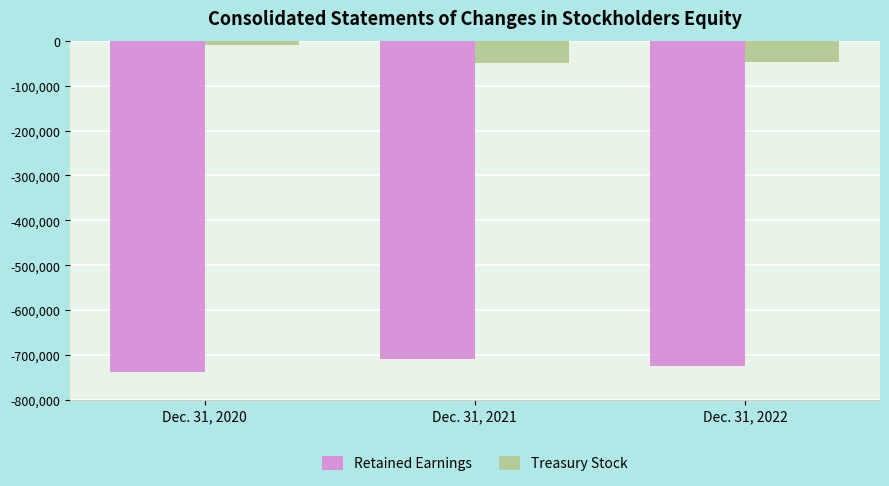

The Retained Earnings series shows -948535 at Dec. 31, 2021. True or false?

False